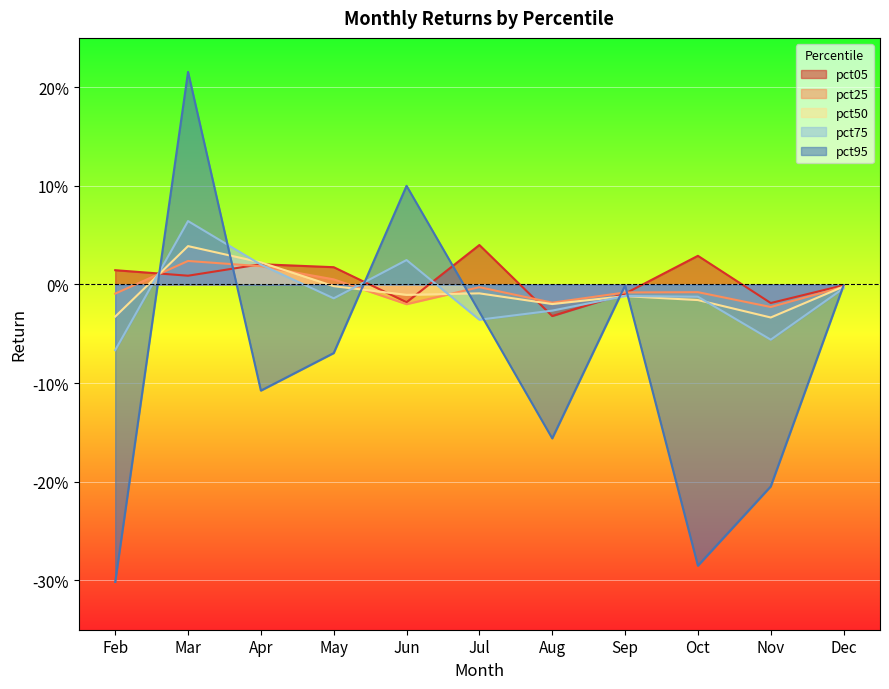

Reading right to left, extract all data points from this chart.

pct05: Dec=-0.0	Nov=-0.0	Oct=0.0	Sep=-0.0	Aug=-0.0	Jul=0.0	Jun=-0.0	May=0.0	Apr=0.0	Mar=0.0	Feb=0.0
pct25: Dec=-0.0	Nov=-0.0	Oct=-0.0	Sep=-0.0	Aug=-0.0	Jul=-0.0	Jun=-0.0	May=0.0	Apr=0.0	Mar=0.0	Feb=-0.0
pct50: Dec=-0.0	Nov=-0.0	Oct=-0.0	Sep=-0.0	Aug=-0.0	Jul=-0.0	Jun=-0.0	May=-0.0	Apr=0.0	Mar=0.0	Feb=-0.0
pct75: Dec=-0.0	Nov=-0.1	Oct=-0.0	Sep=-0.0	Aug=-0.0	Jul=-0.0	Jun=0.0	May=-0.0	Apr=0.0	Mar=0.1	Feb=-0.1
pct95: Dec=-0.0	Nov=-0.2	Oct=-0.3	Sep=-0.0	Aug=-0.2	Jul=-0.0	Jun=0.1	May=-0.1	Apr=-0.1	Mar=0.2	Feb=-0.3